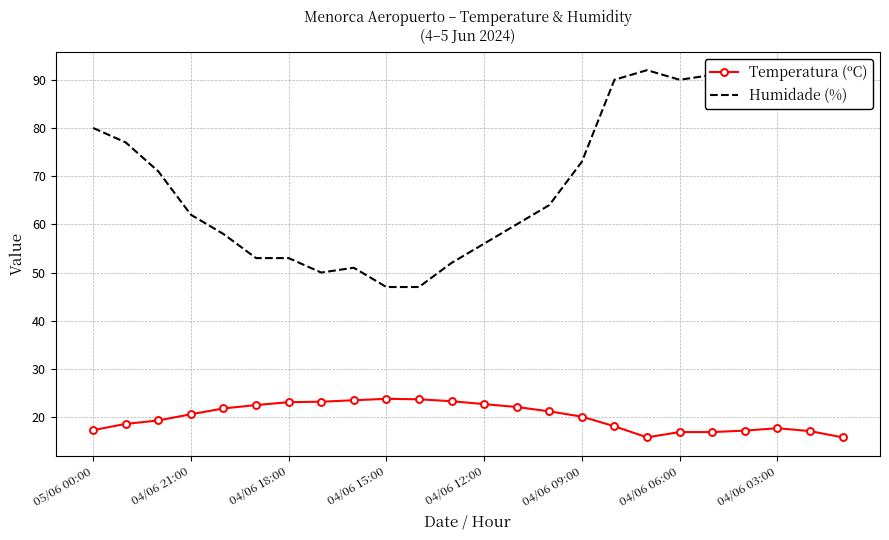

Which series has the largest total across all categories?

Humidade (%)